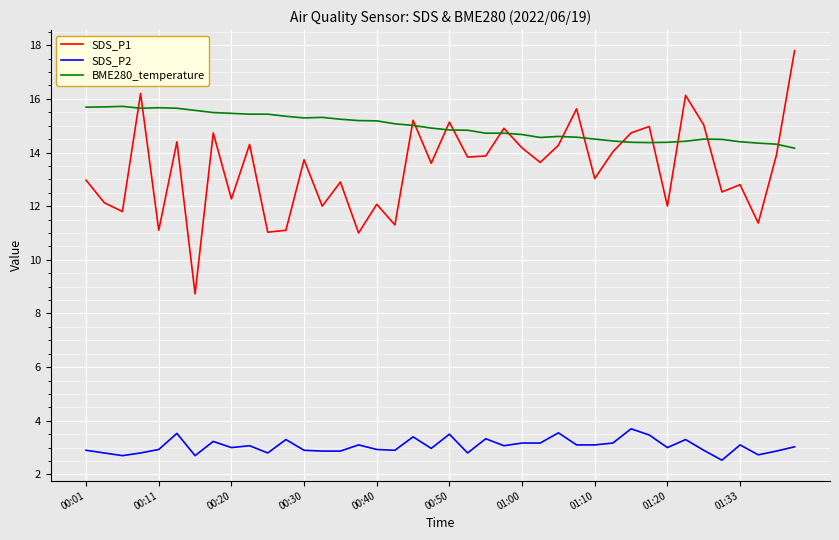

Which series has the largest total across all categories?

BME280_temperature